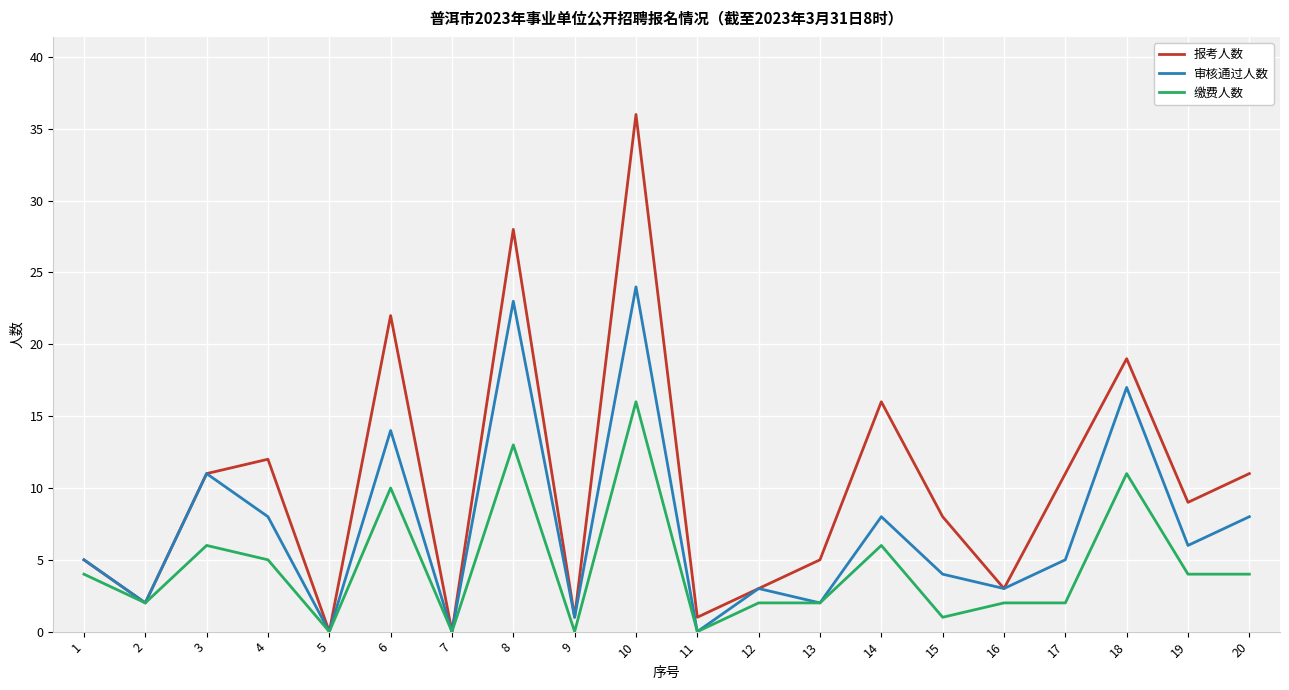

What is the highest value of the 报考人数 series?

36